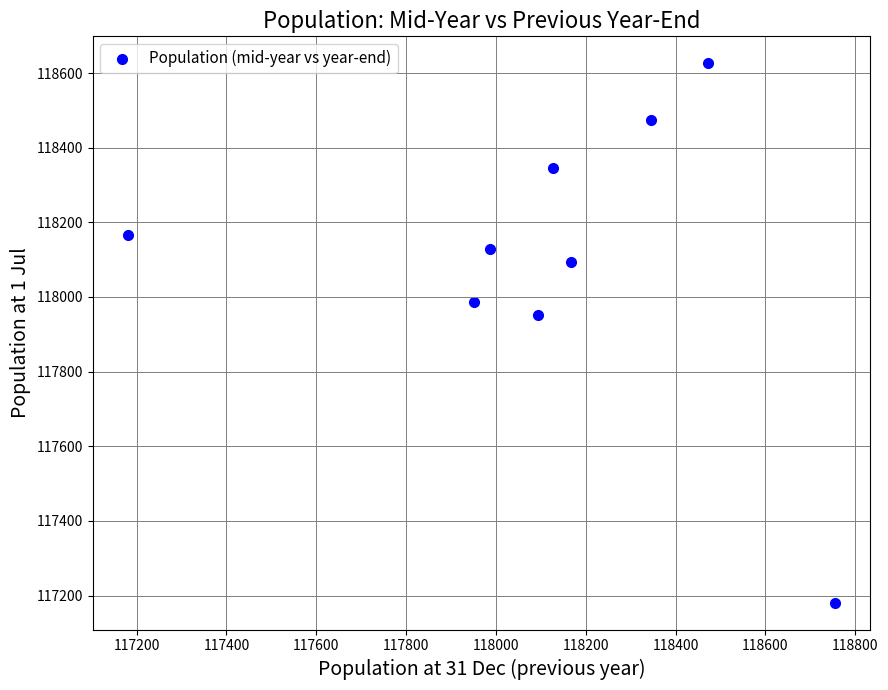

What is the range of X values (max minus min)?

1574